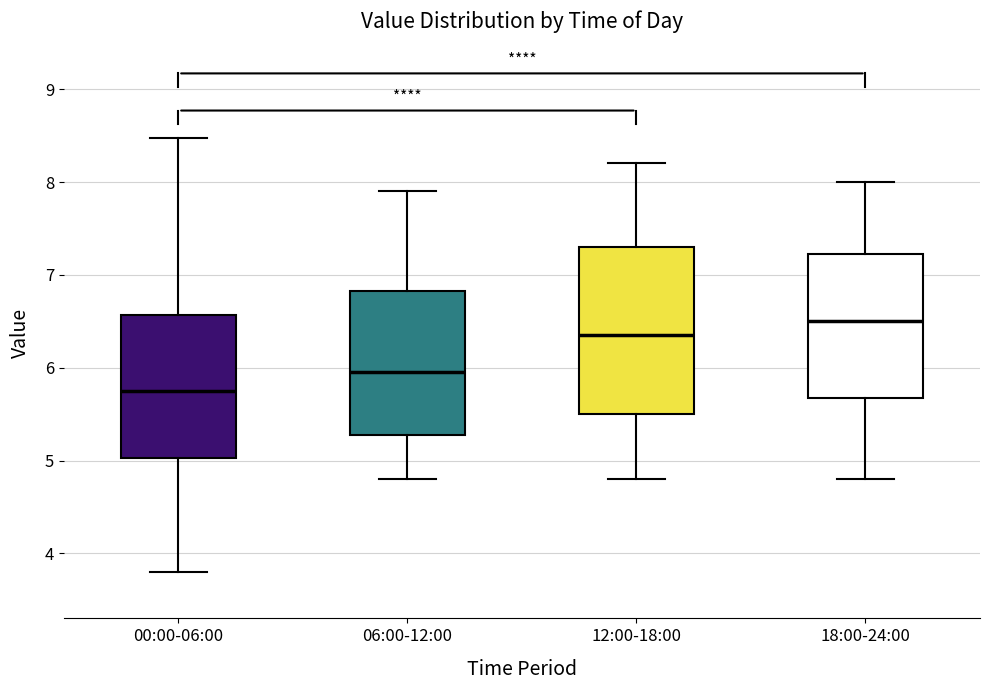

Comparing the boxes themselves (not the whiskers), which one is the tallest?

12:00-18:00